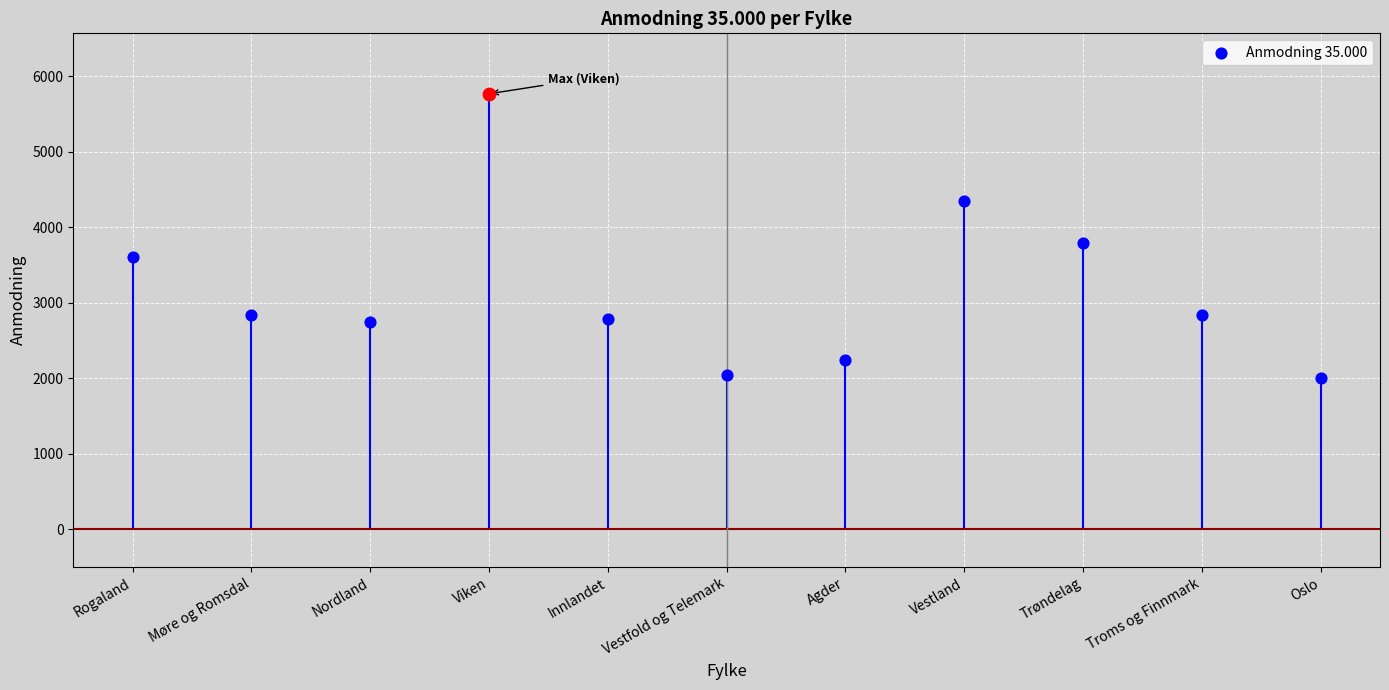

What is the change in value from Rogaland to Troms og Finnmark?

-770